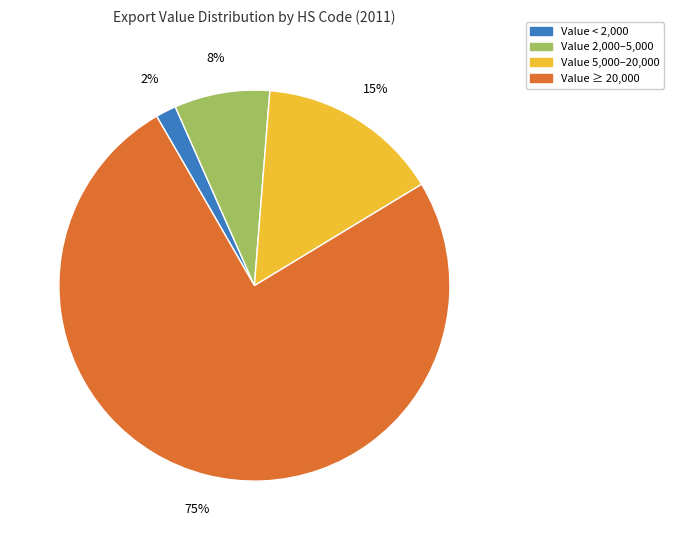

Count the number of slices in the pie.

4